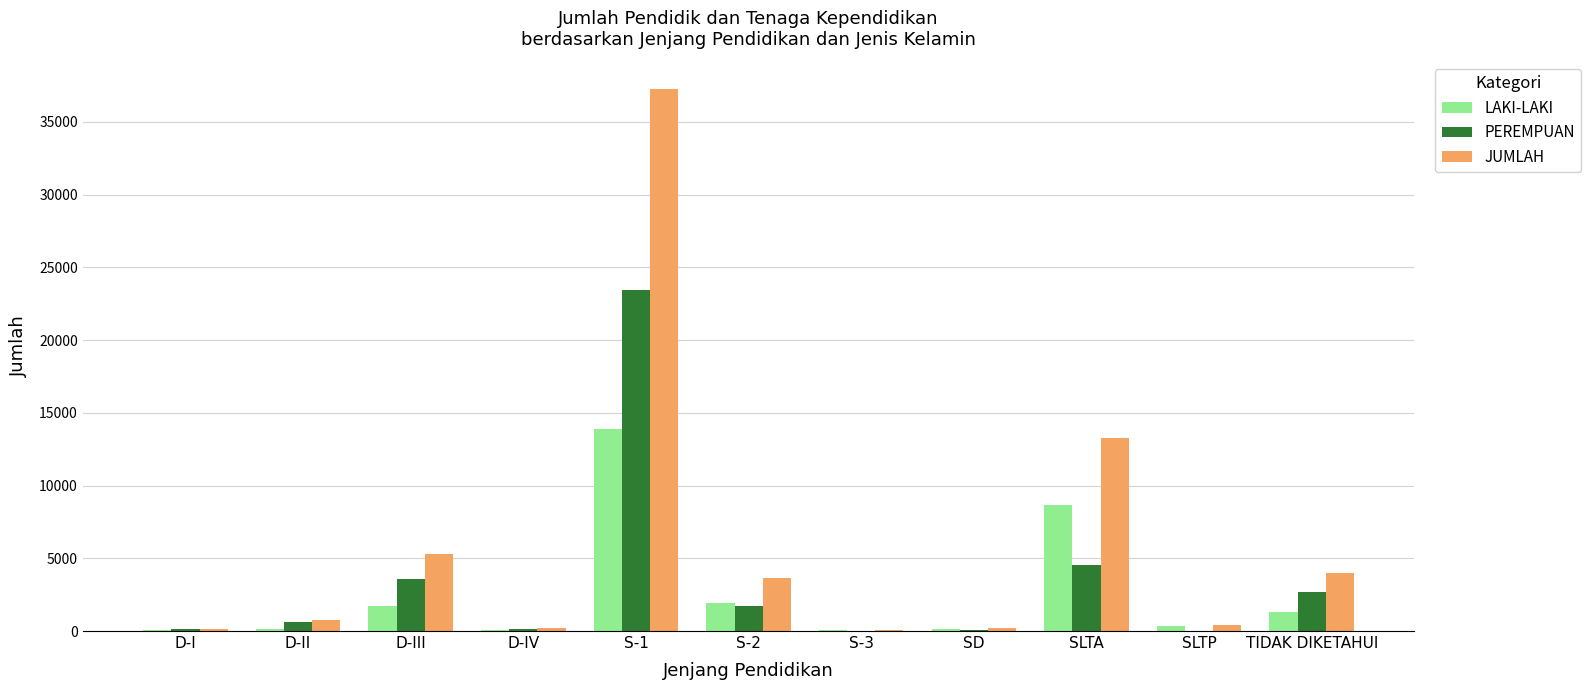

At which category is the sum across all series the highest?

S-1